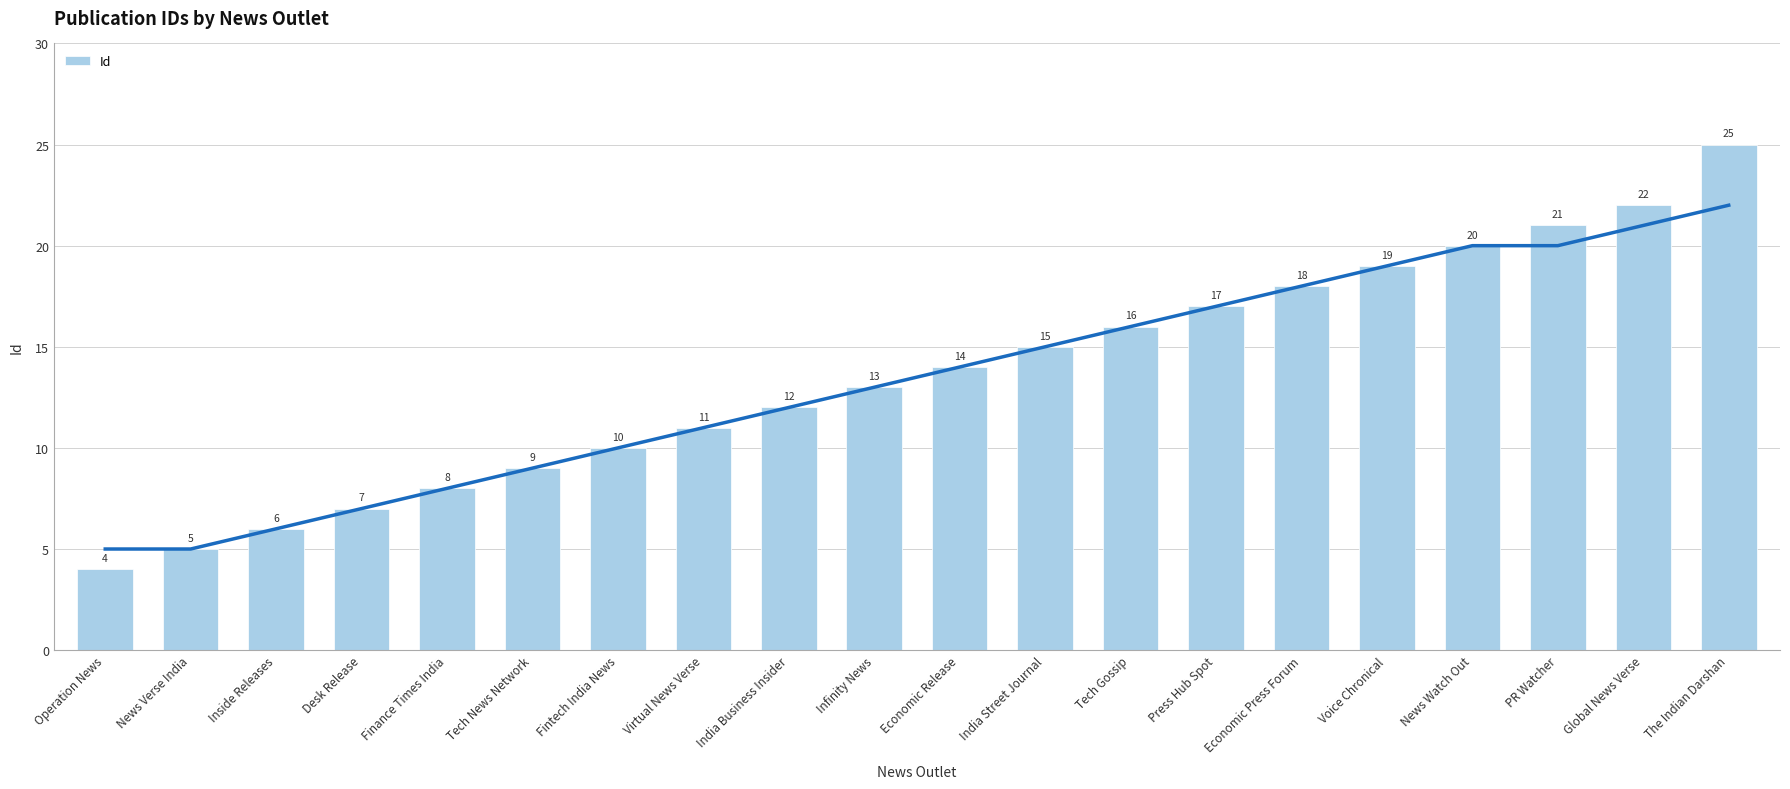

At which label is the value closest to 14?

Economic Release